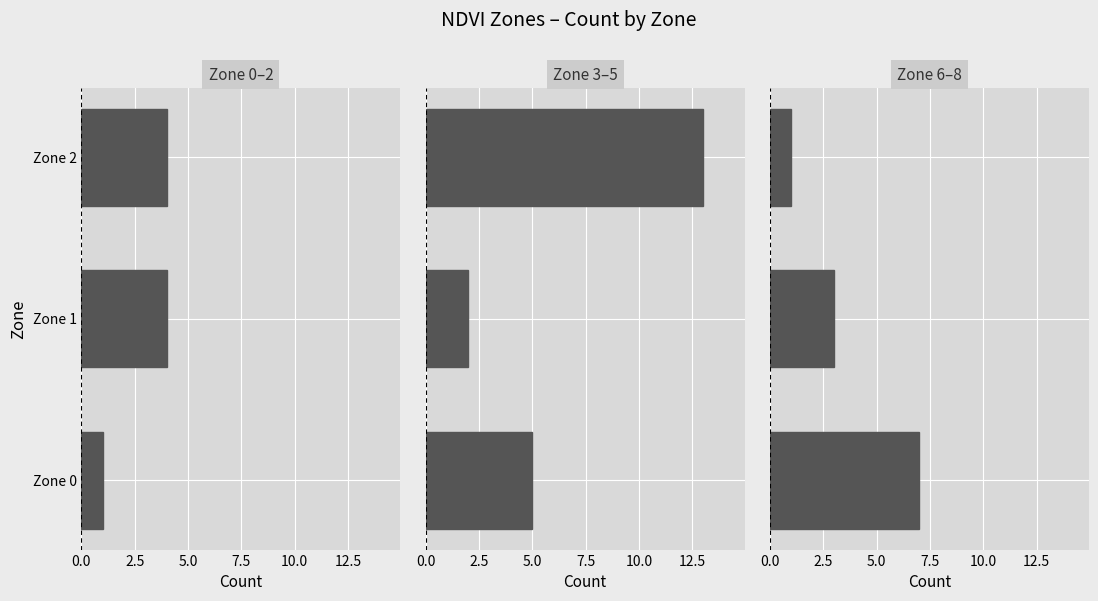

True or false: Zone 0–2 has a value of 1 at Zone 1.

False